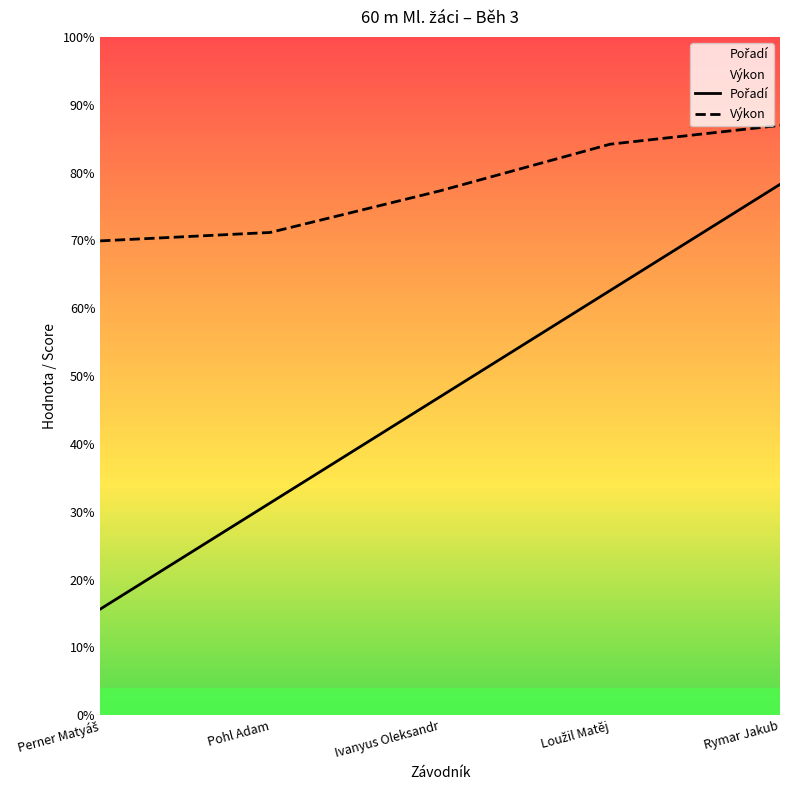

Between Ivanyus Oleksandr and Rymar Jakub, which series saw the biggest shift?

Pořadí